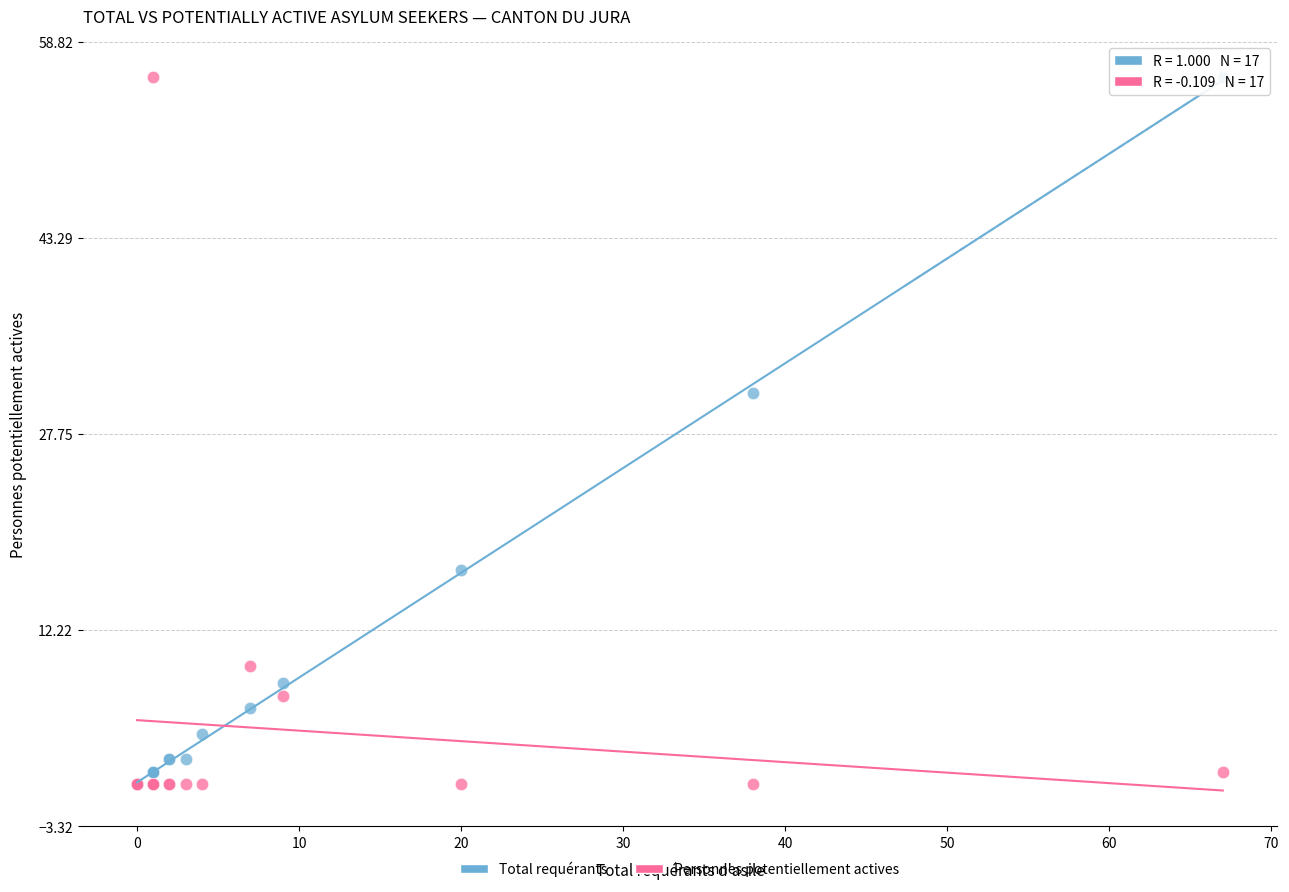

In the Personnes potentiellement actives series, what Y value is closest to 28?

9.3